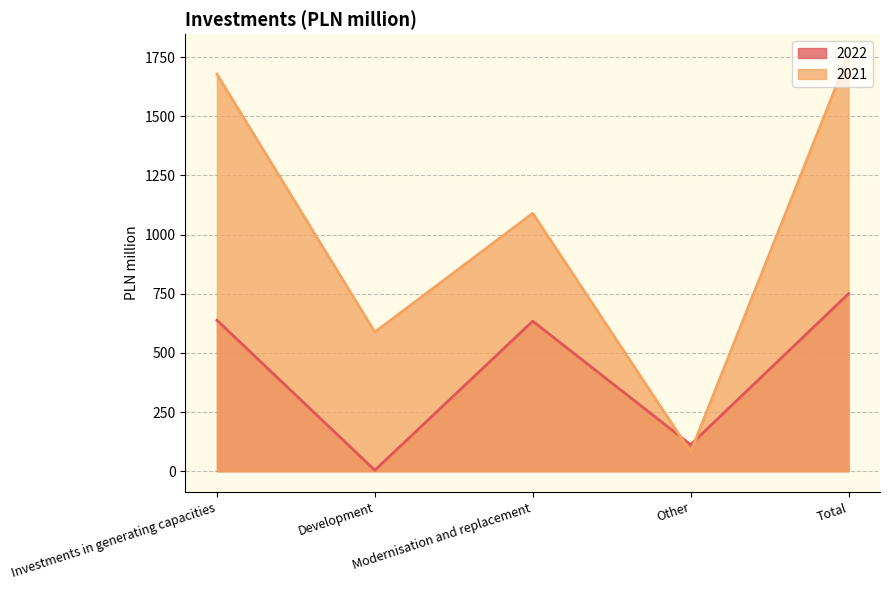

What is the maximum value shown in the chart?

1759